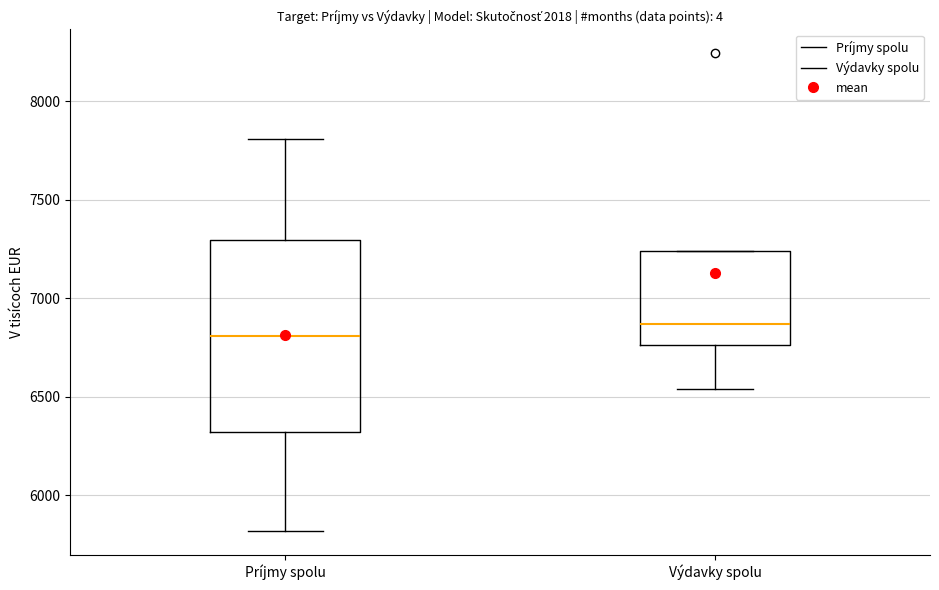

Where is the upper edge of the box for Výdavky spolu on the y-axis? The values are not printed on the chart, so give them approximately, as read against the axis.

7250